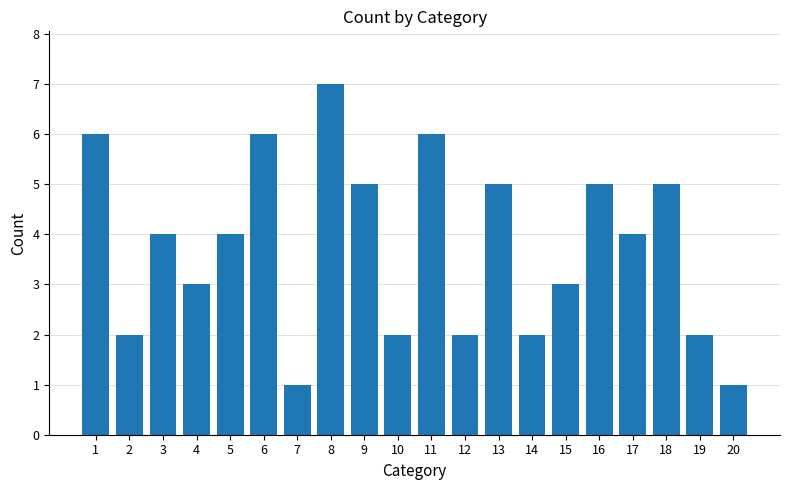

Reading right to left, extract all data points from this chart.

20=1	19=2	18=5	17=4	16=5	15=3	14=2	13=5	12=2	11=6	10=2	9=5	8=7	7=1	6=6	5=4	4=3	3=4	2=2	1=6